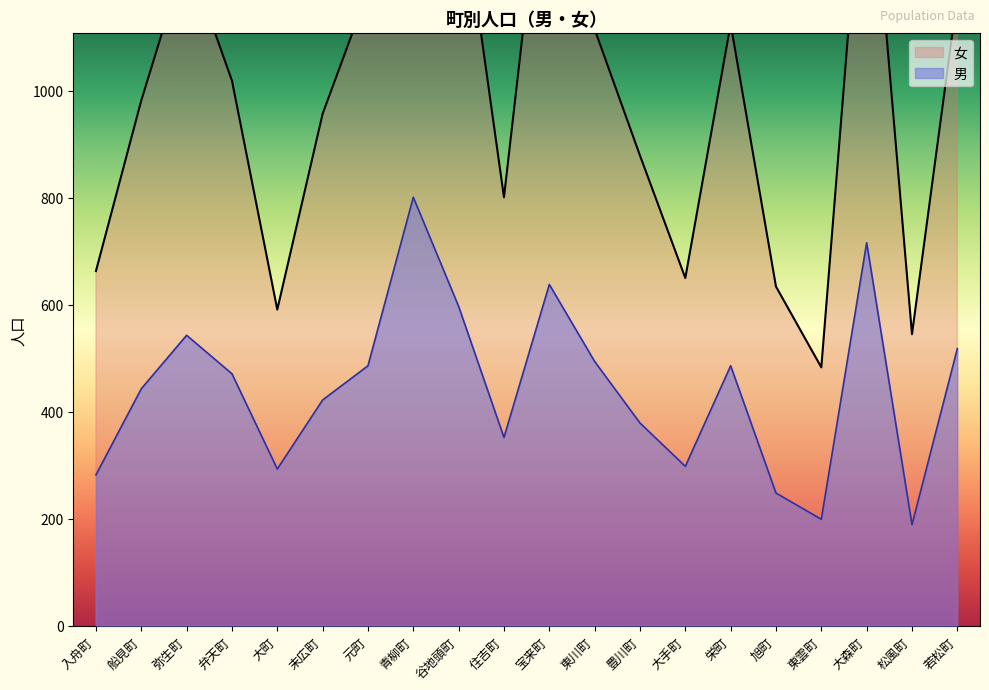

At which category is the sum across all series the highest?

青柳町